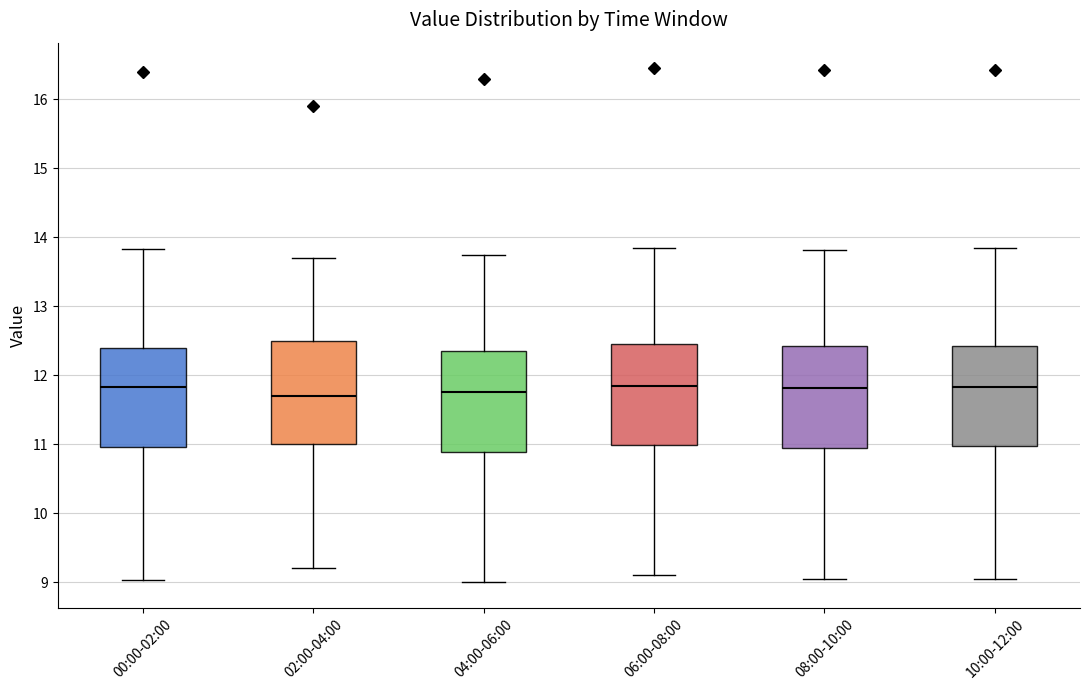

Where is the lower edge of the box for 04:00-06:00 on the y-axis? The values are not printed on the chart, so give them approximately, as read against the axis.

10.9